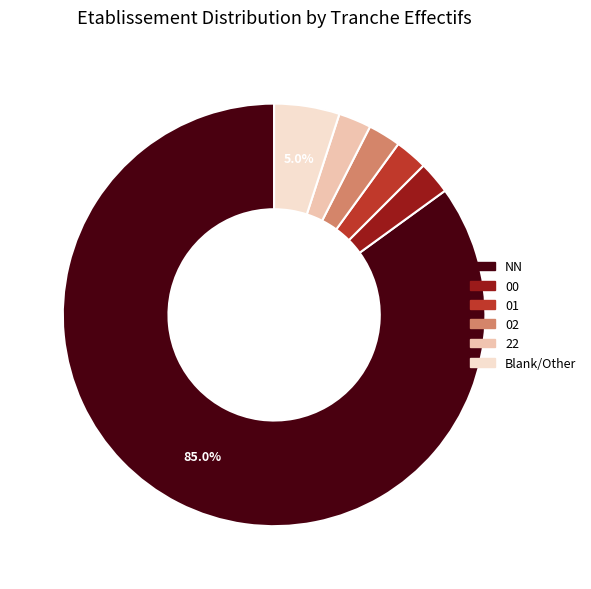

Count the number of slices in the pie.

6